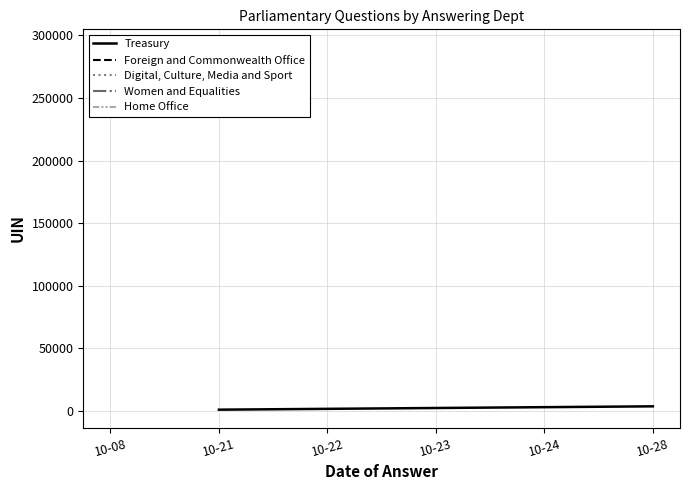

Which series changed the most between 10-08 and 10-21?

Treasury